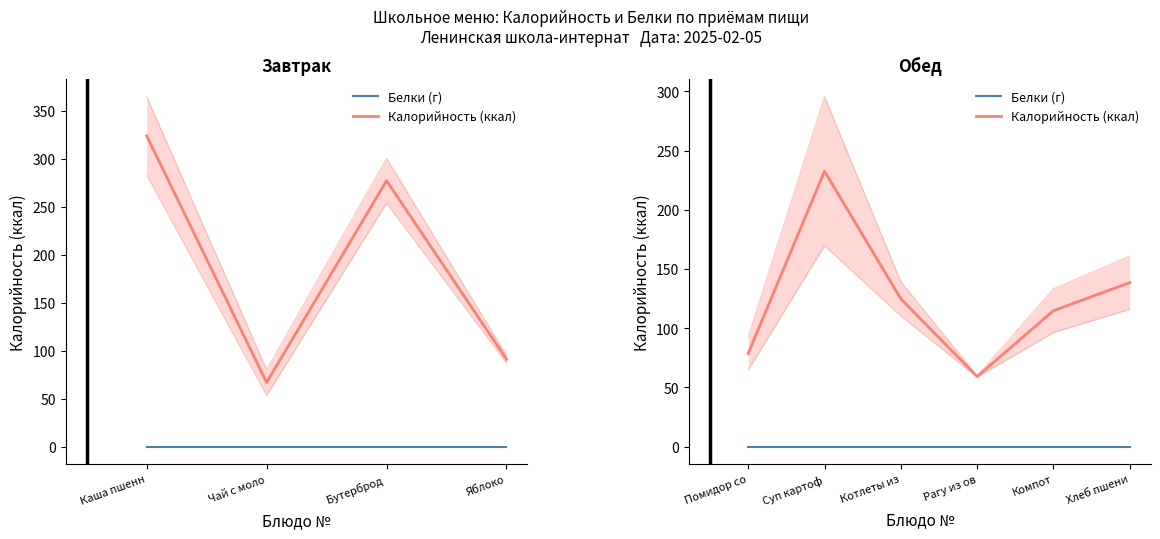

Where is Белки (г) nearest to the value 0?

Помидор со